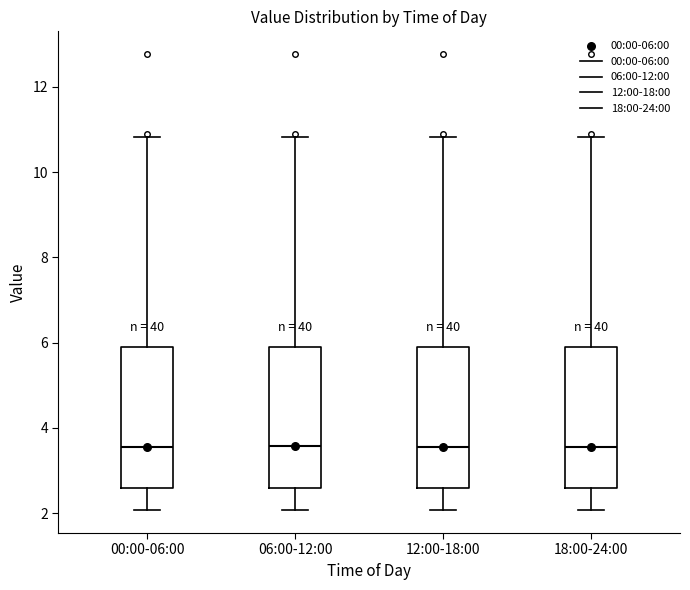

Reading left to right, read every box against the y-axis: the position of its median line, the range the box covers, and the ends of its whiskers. The values are not printed on the chart, so give them approximately, as read against the axis.

00:00-06:00: median 3.6, box 2.6 to 6.0, whiskers 2.0 to 10.8
06:00-12:00: median 3.6, box 2.6 to 6.0, whiskers 2.0 to 10.8
12:00-18:00: median 3.6, box 2.6 to 6.0, whiskers 2.0 to 10.8
18:00-24:00: median 3.6, box 2.6 to 6.0, whiskers 2.0 to 10.8